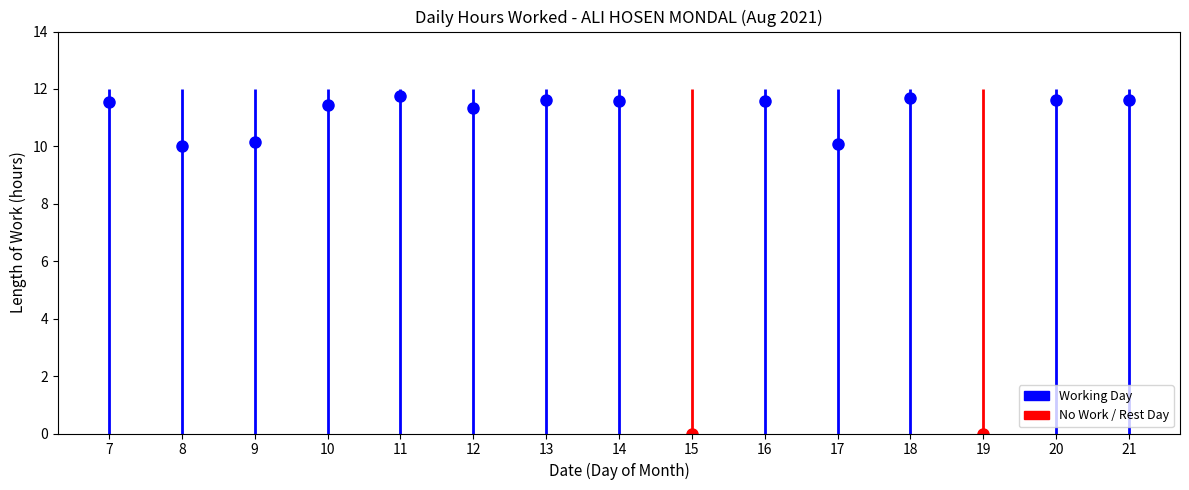

List the labels in order of value, largest first.

11, 18, 13, 20, 21, 14, 16, 7, 10, 12, 9, 17, 8, 15, 19